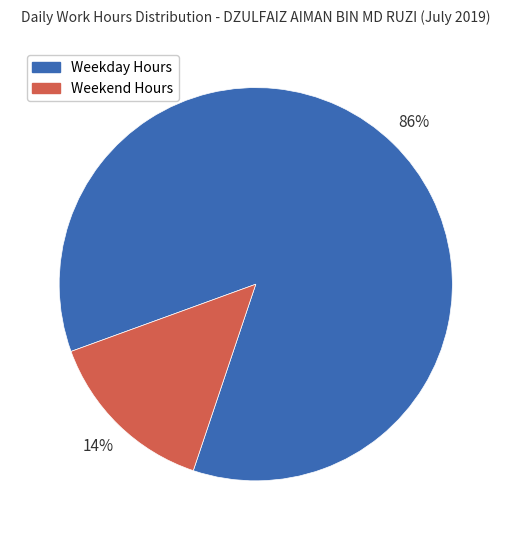

To the nearest percent, what is the average slice percentage?

50%